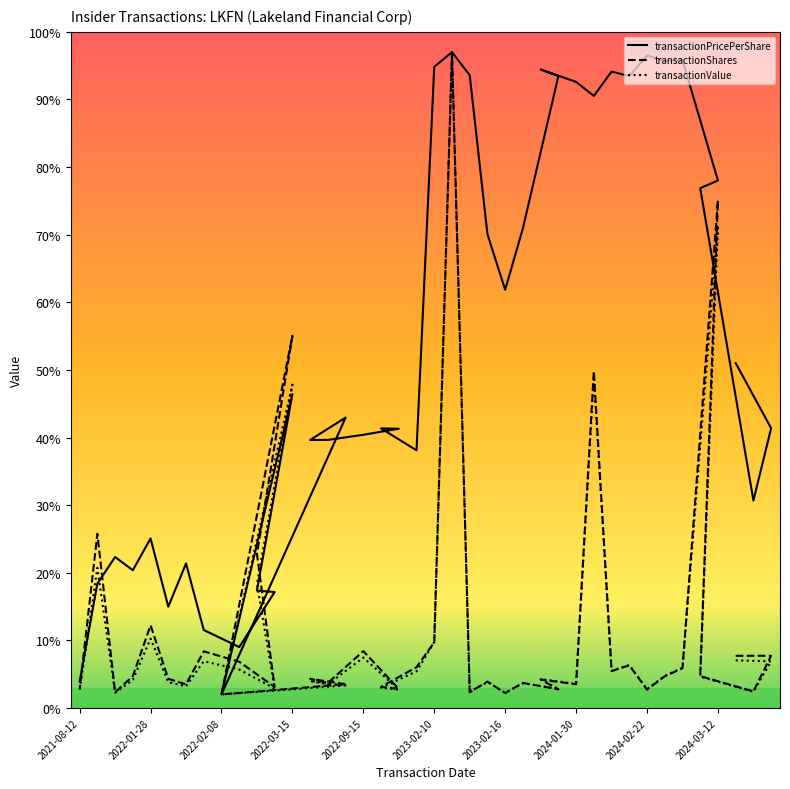

The value of transactionPricePerShare at 14 is 113.0. True or false?

False